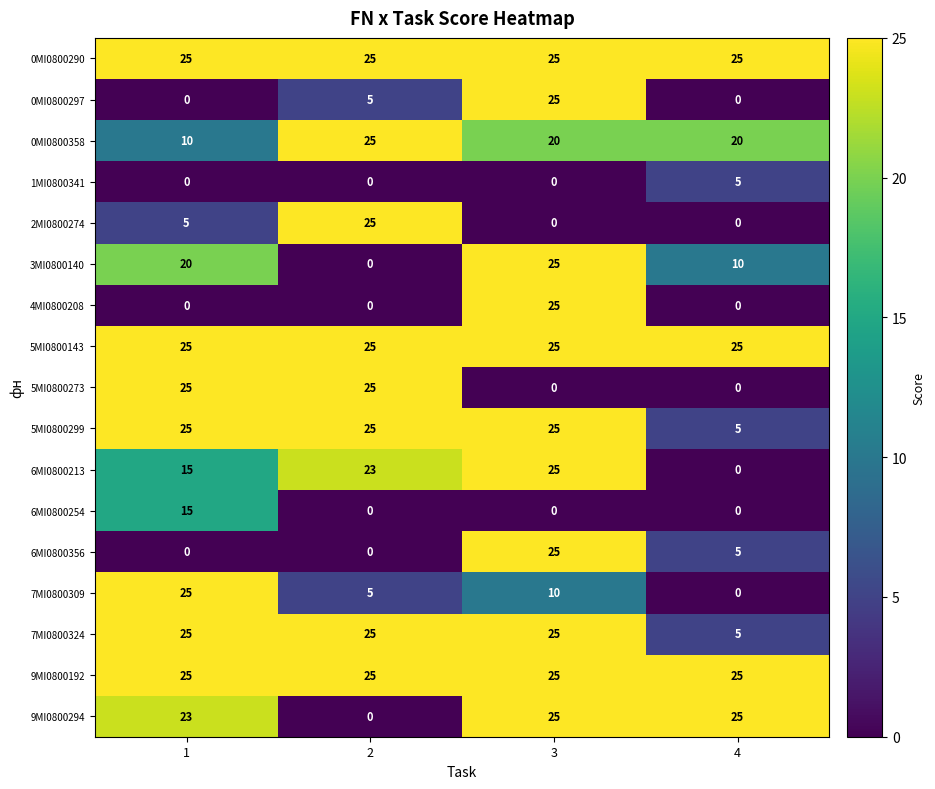

Is it true that 6MI0800356 equals 0 at 1?

True